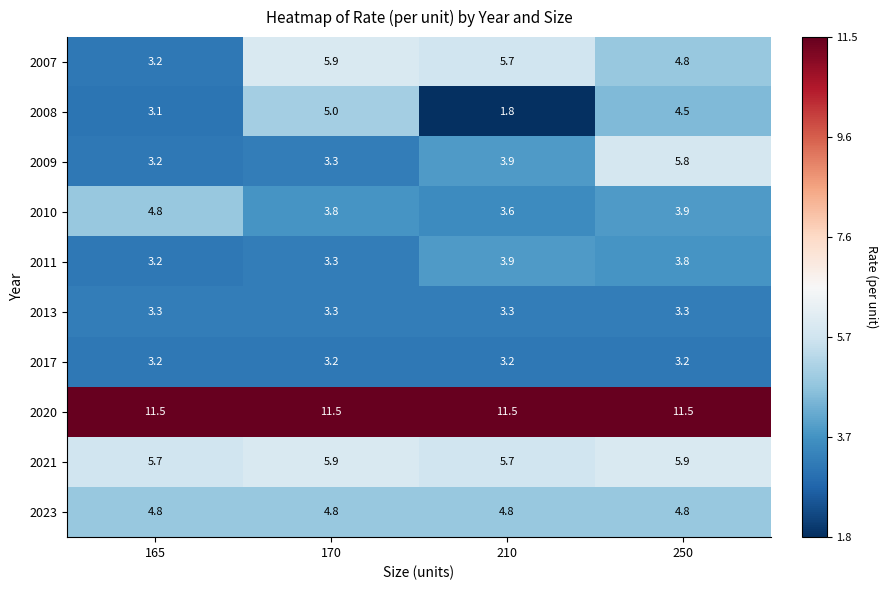

How many data points does each series have?

4